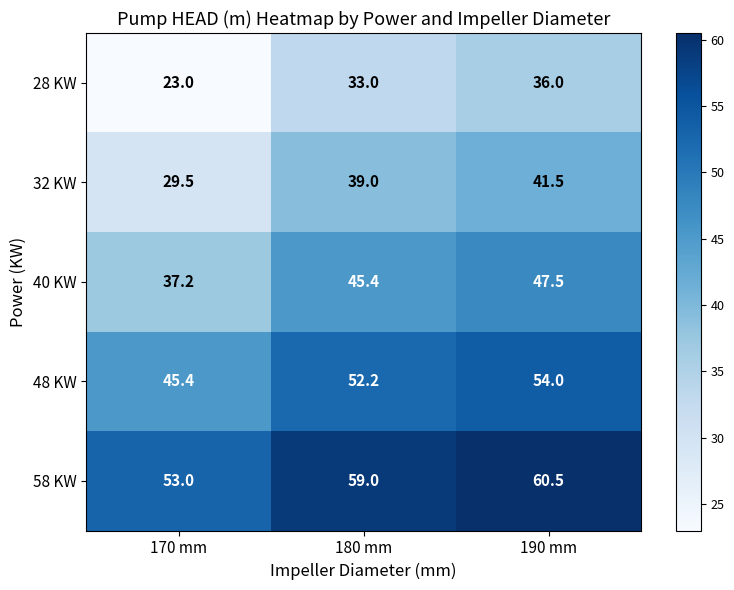

What is the difference between the highest and lowest values at 170 mm?

30.0